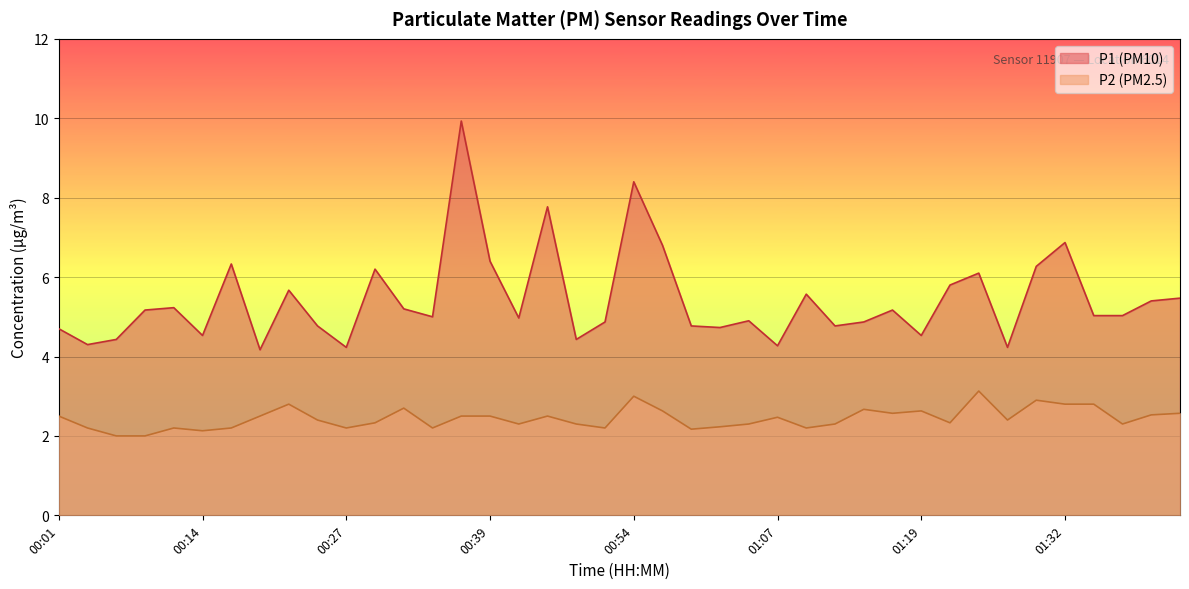

Rank the series by their maximum value, from highest to lowest.

P1 (PM10), P2 (PM2.5)